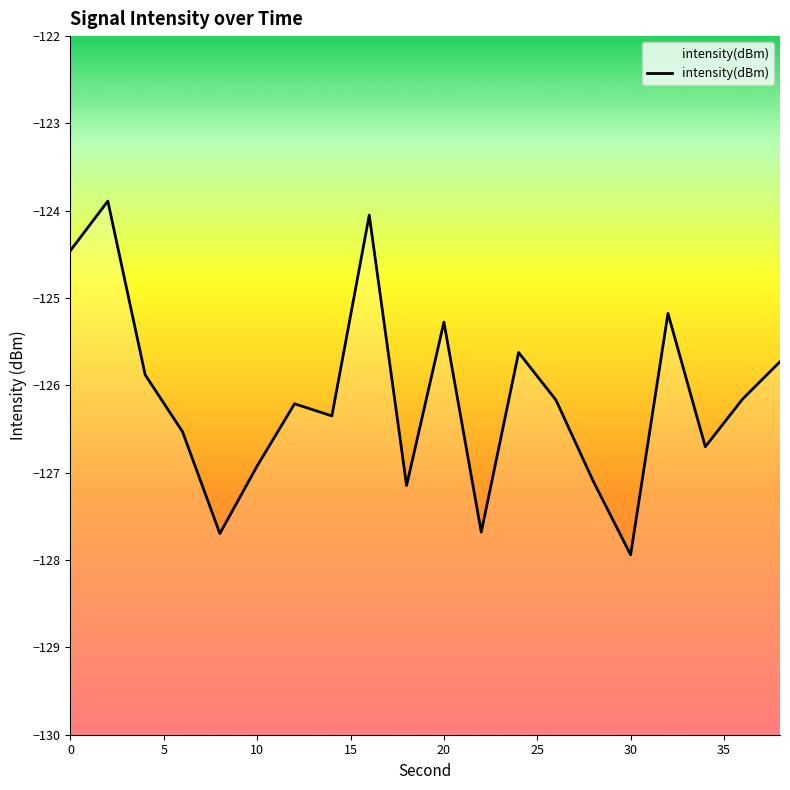

What is the smallest value displayed?

-127.9